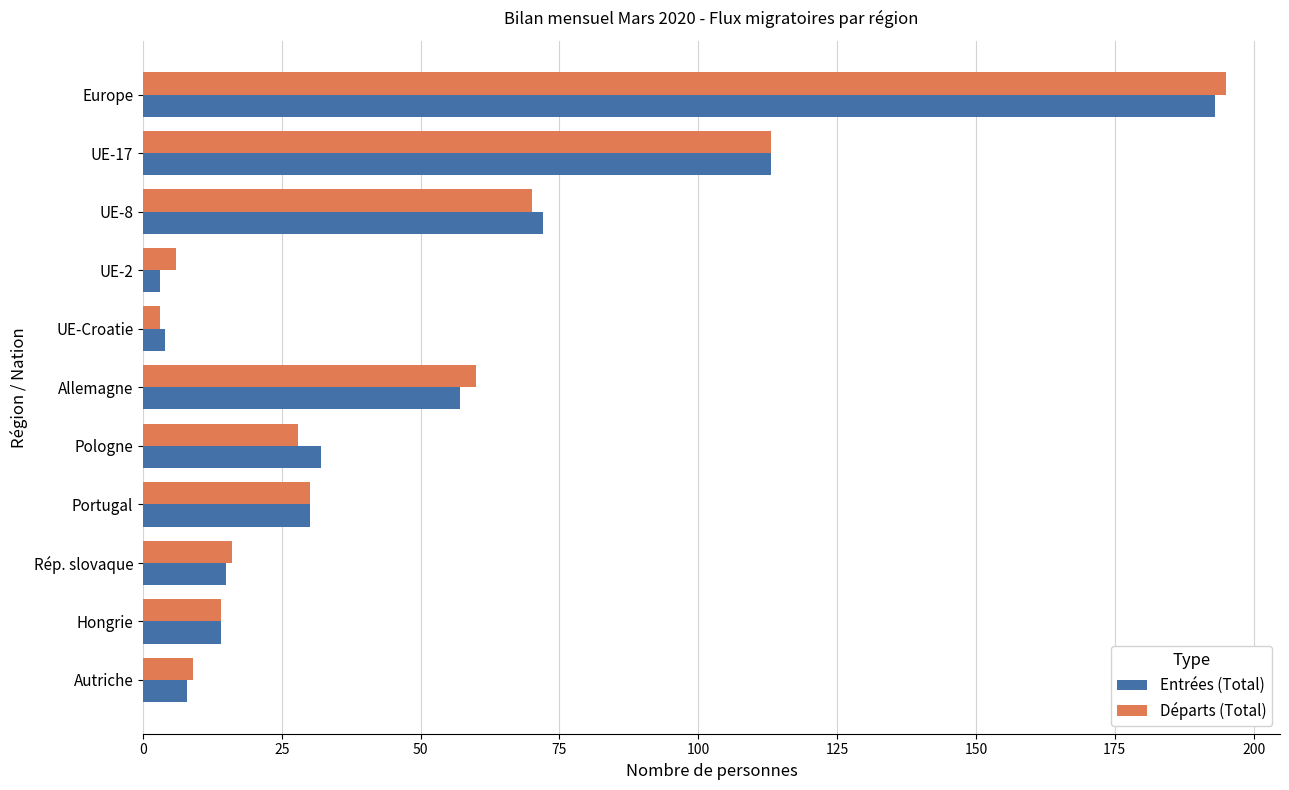

Is it true that Entrées (Total) equals 99 at UE-8?

False